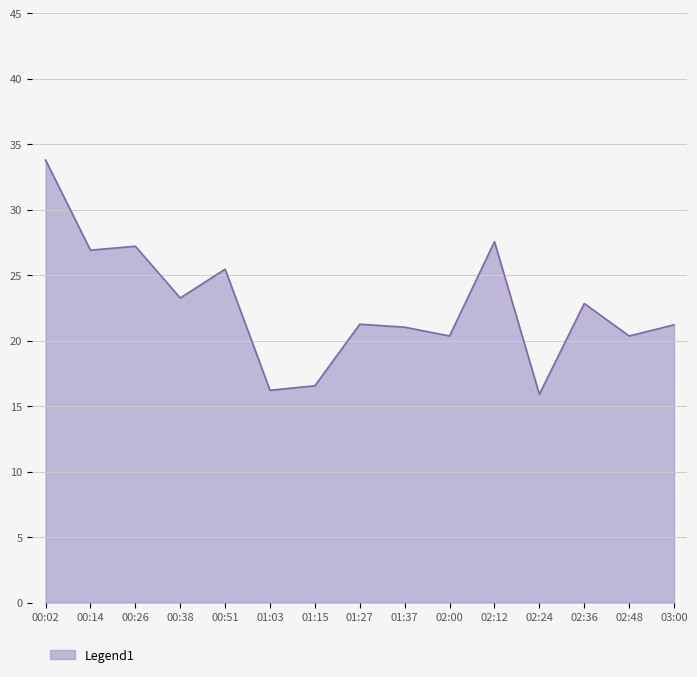

Which has a higher value, 02:24 or 02:36?

02:36